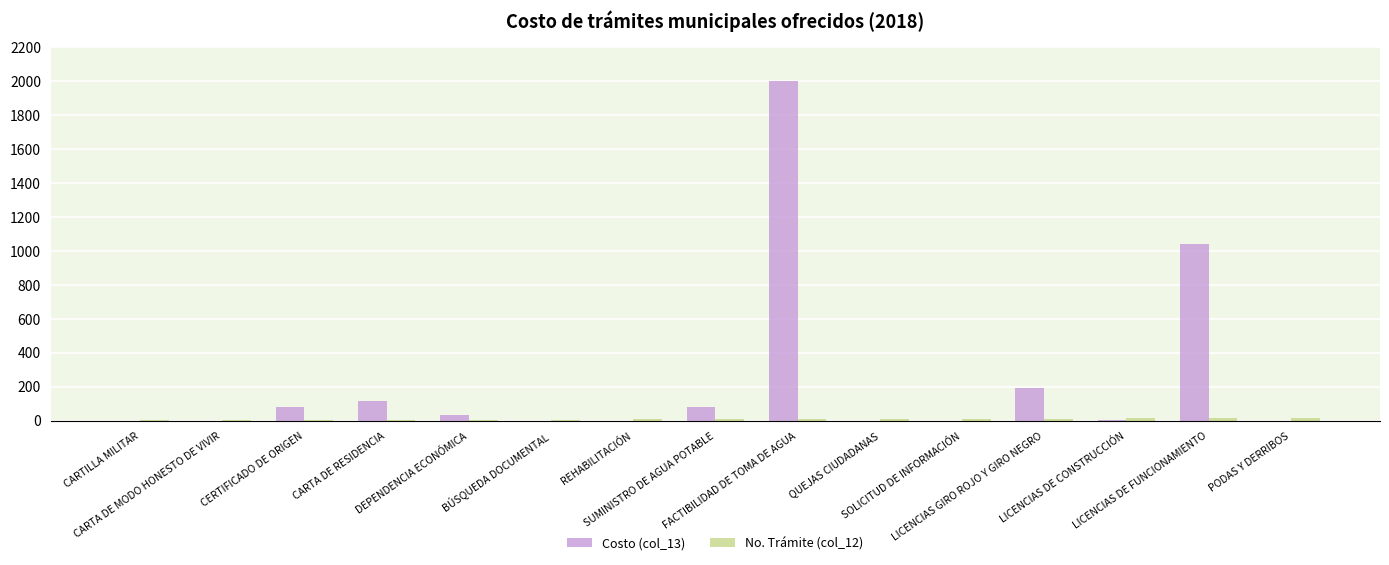

Which series has the largest total across all categories?

Costo (col_13)